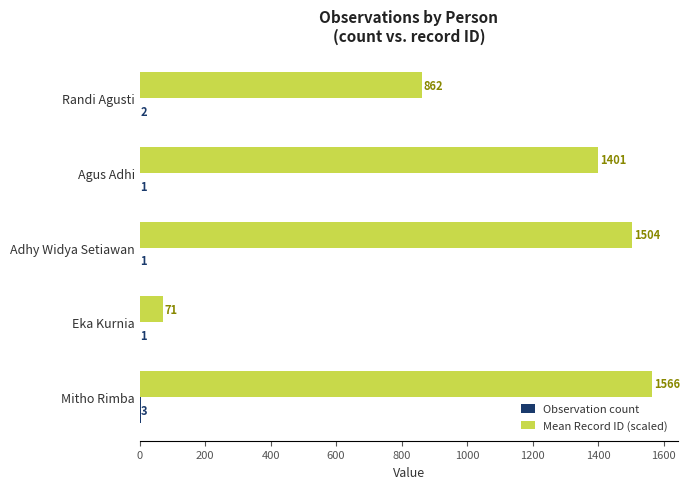

Which category has the highest value in the Mean Record ID (scaled) series?

Mitho Rimba